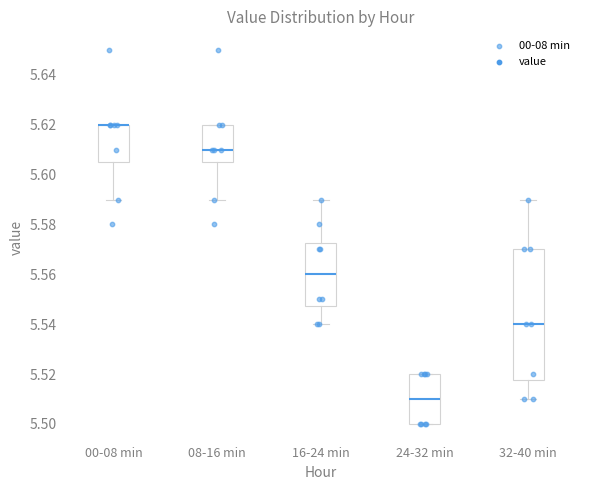

Reading left to right, transcribe this box plot: for each box, give where its median line is, the range the box spans, and where its two whiskers end, as read against the y-axis. The values are not printed on the chart, so give them approximately, as read against the axis.

00-08 min: median 5.620 (drawn on the box's upper edge), box 5.606 to 5.620, whiskers 5.590 to 5.620
08-16 min: median 5.610, box 5.606 to 5.620, whiskers 5.590 to 5.620
16-24 min: median 5.560, box 5.548 to 5.572, whiskers 5.540 to 5.590
24-32 min: median 5.510, box 5.500 to 5.520, whiskers 5.500 to 5.520
32-40 min: median 5.540, box 5.518 to 5.570, whiskers 5.510 to 5.590